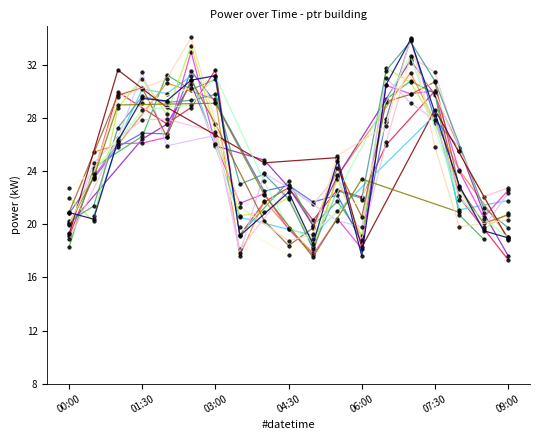

Between 06:30 and 03:30, which is larger?

06:30